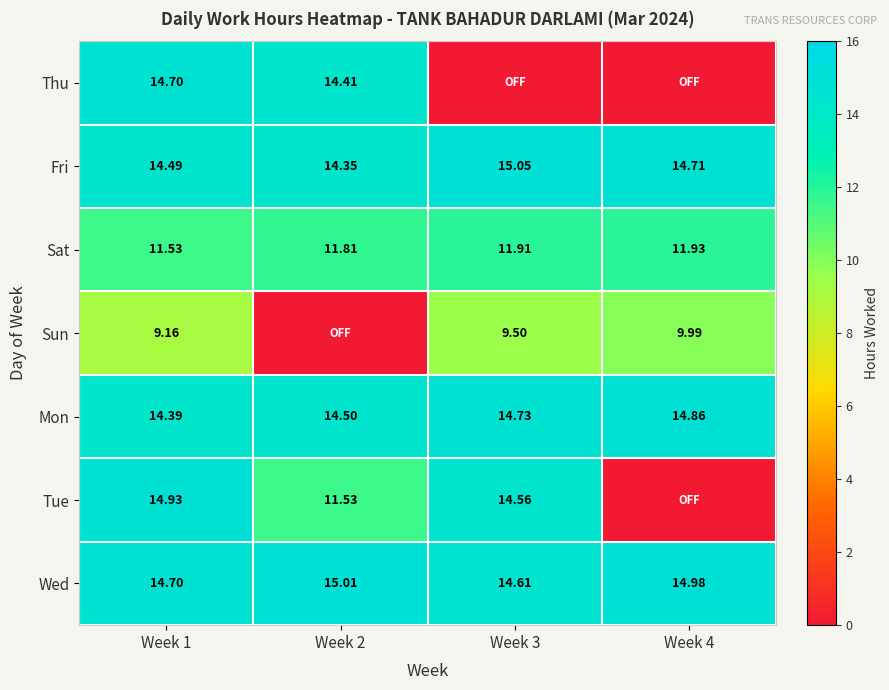

List the labels in order of Sat value, smallest first.

Week 1, Week 2, Week 3, Week 4